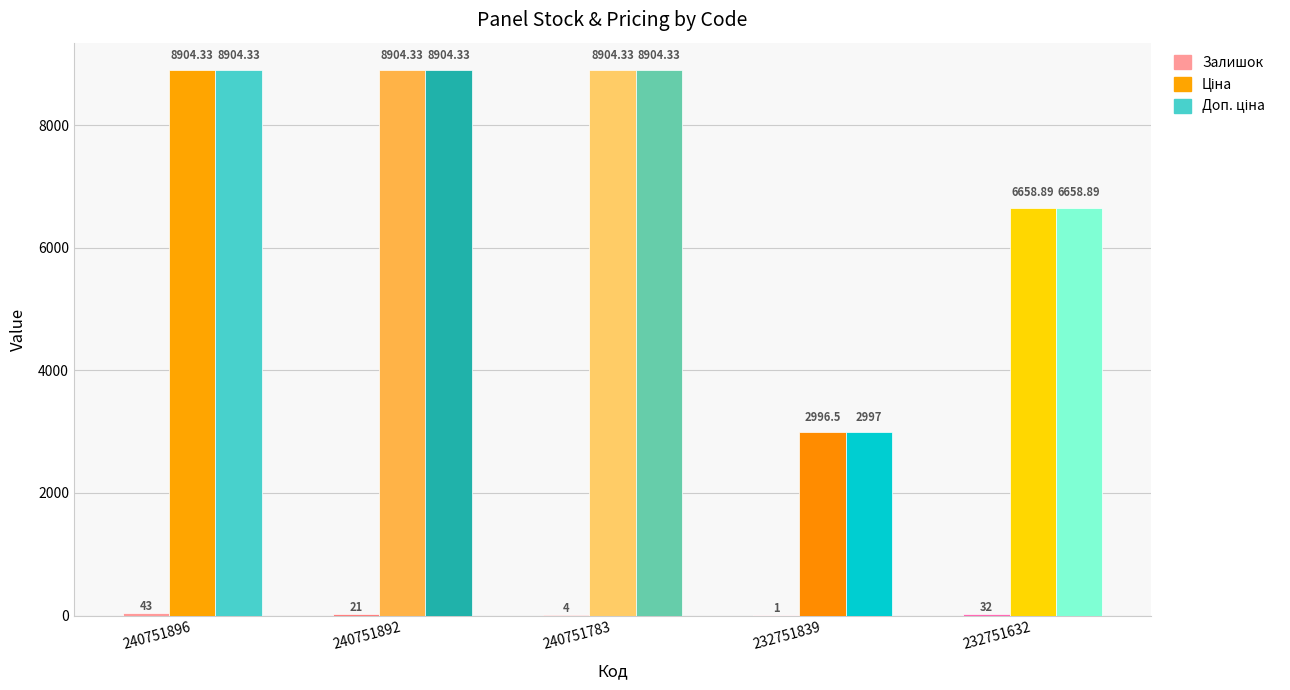

At which label is Залишок closest to 22?

240751892